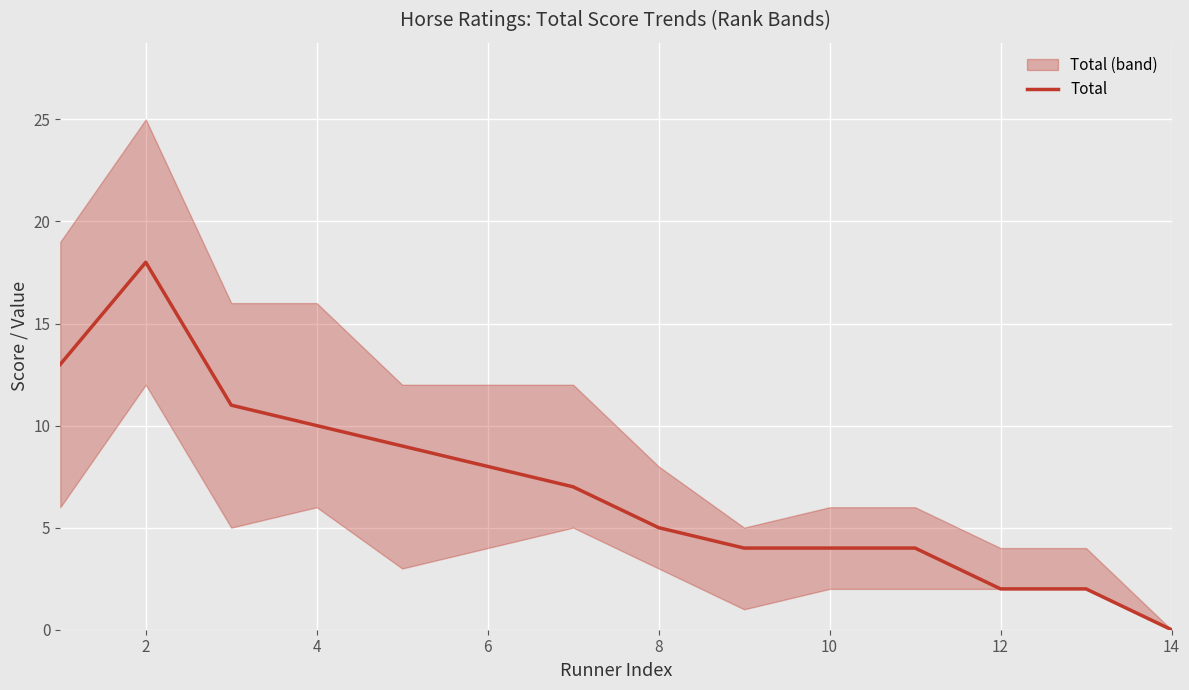

The value of Total at 8 is 5. True or false?

True